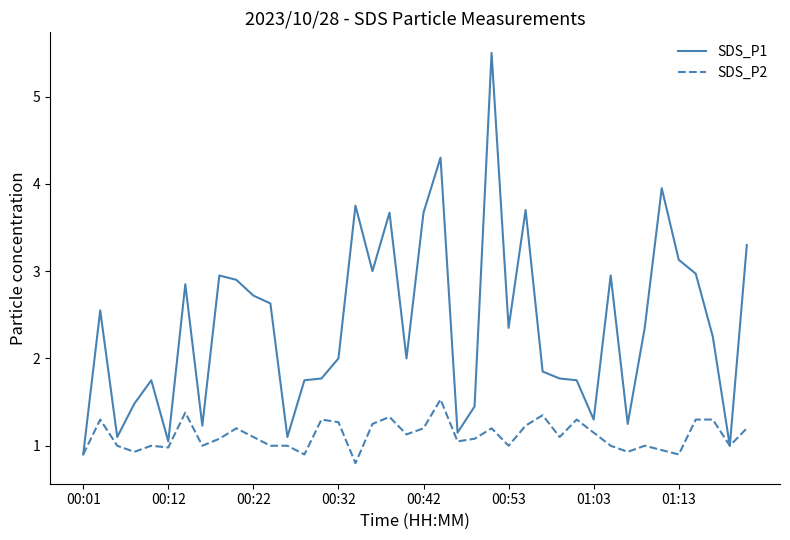

What is the maximum value for SDS_P1?

5.5